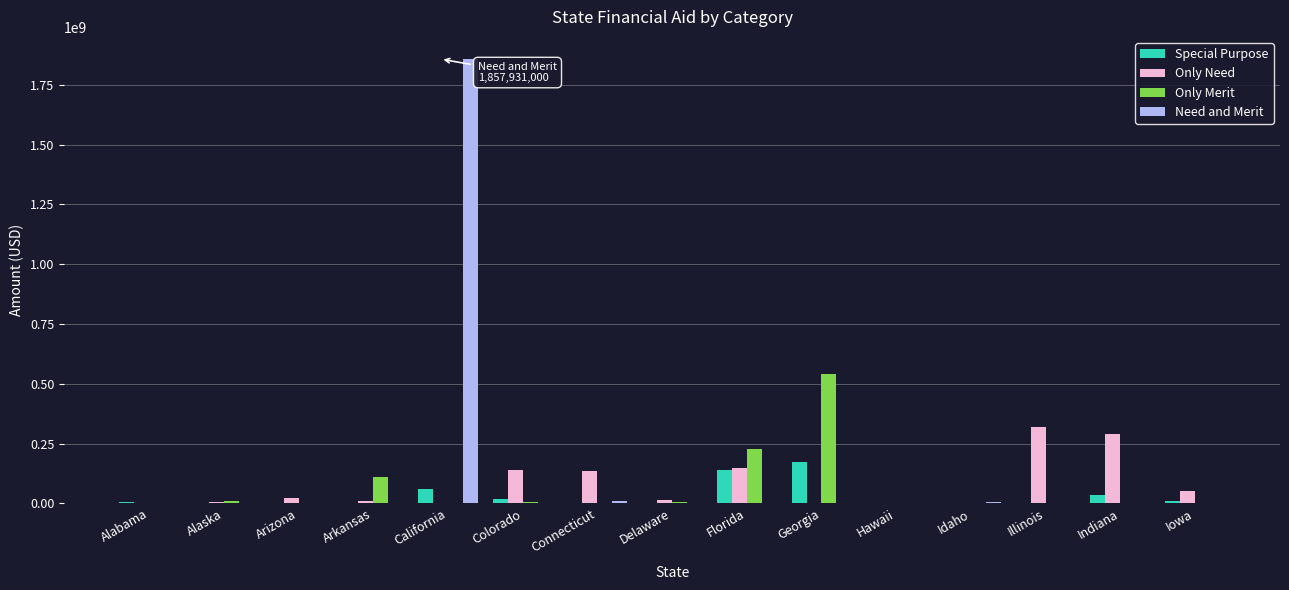

The value of Special Purpose at Hawaii is 0. True or false?

True